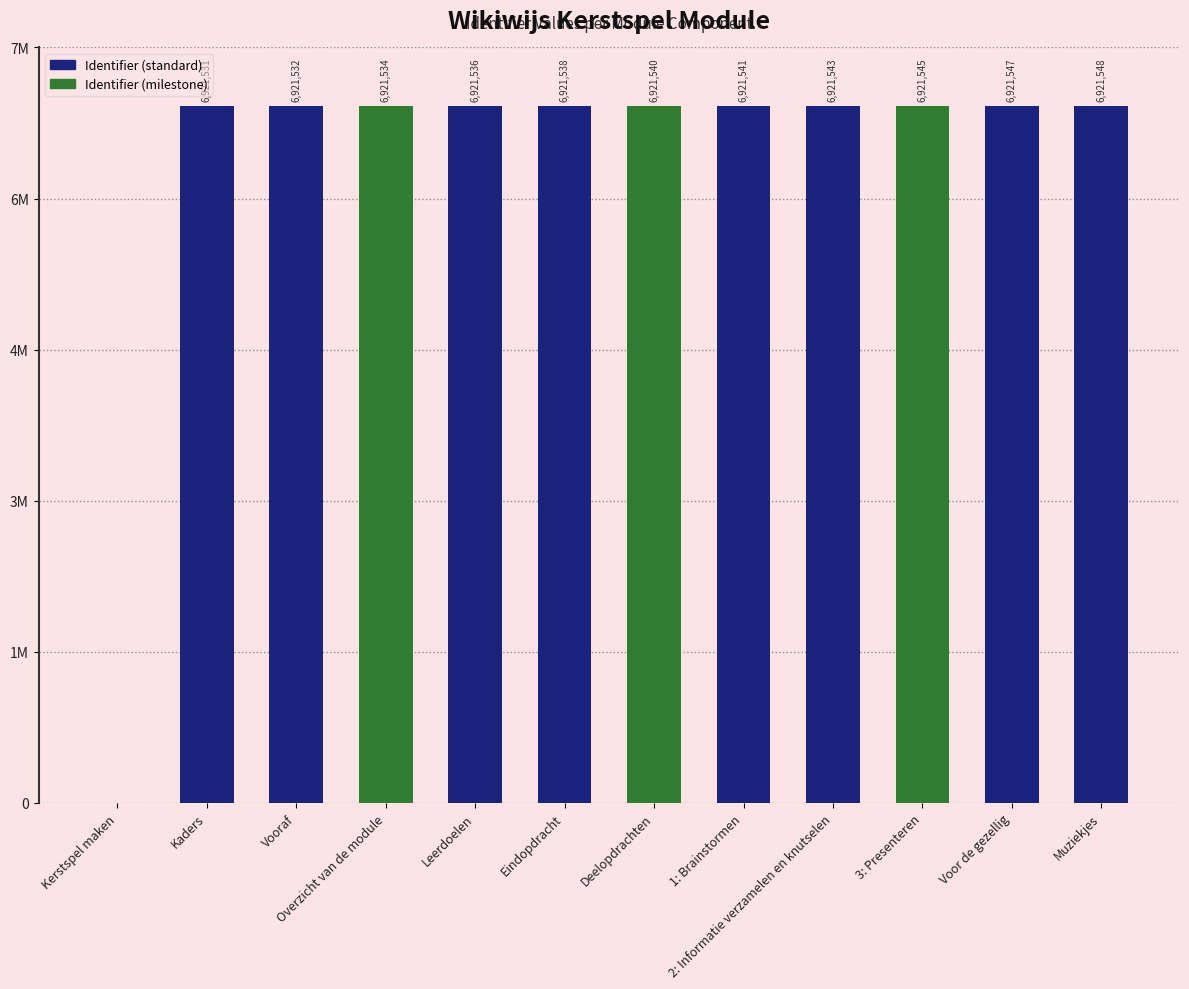

Are the bars horizontal?

No